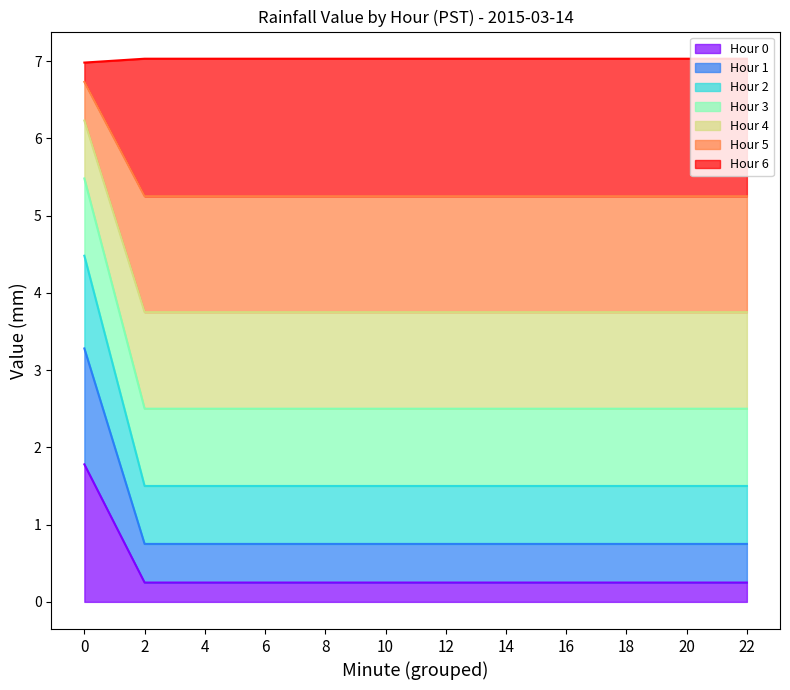

How many Hour 6 values are between 1 and 2?

11